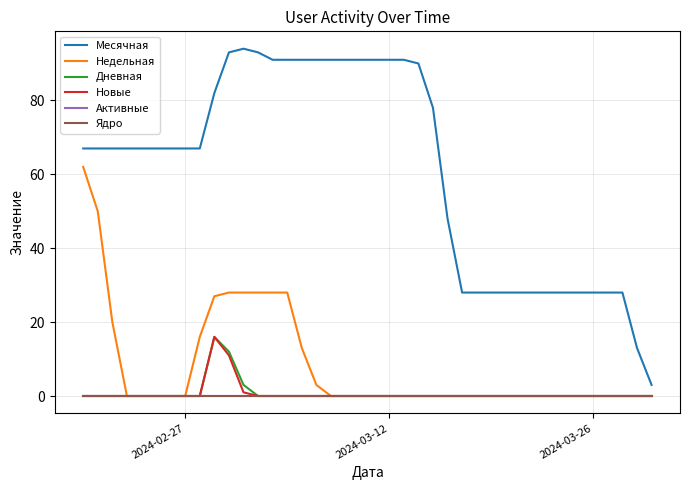

True or false: Недельная and Новые intersect in this chart.

False